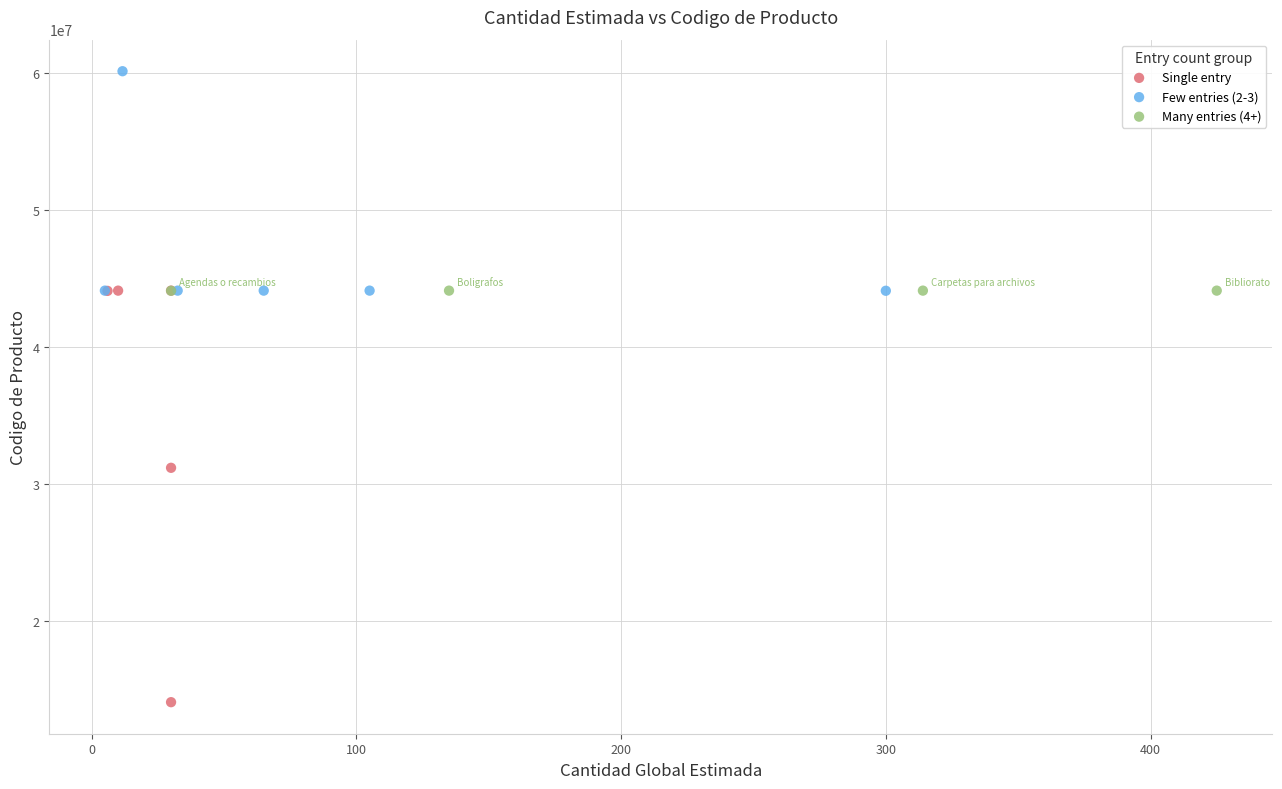

Which series reaches the maximum Y coordinate?

Few entries (2-3)